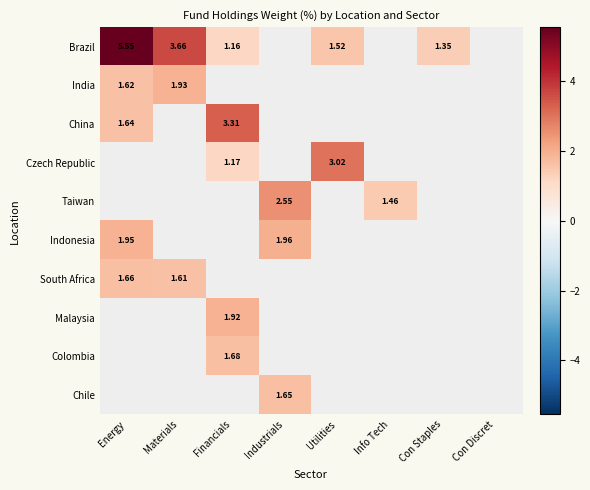

Which series has the widest spread of values?

Brazil